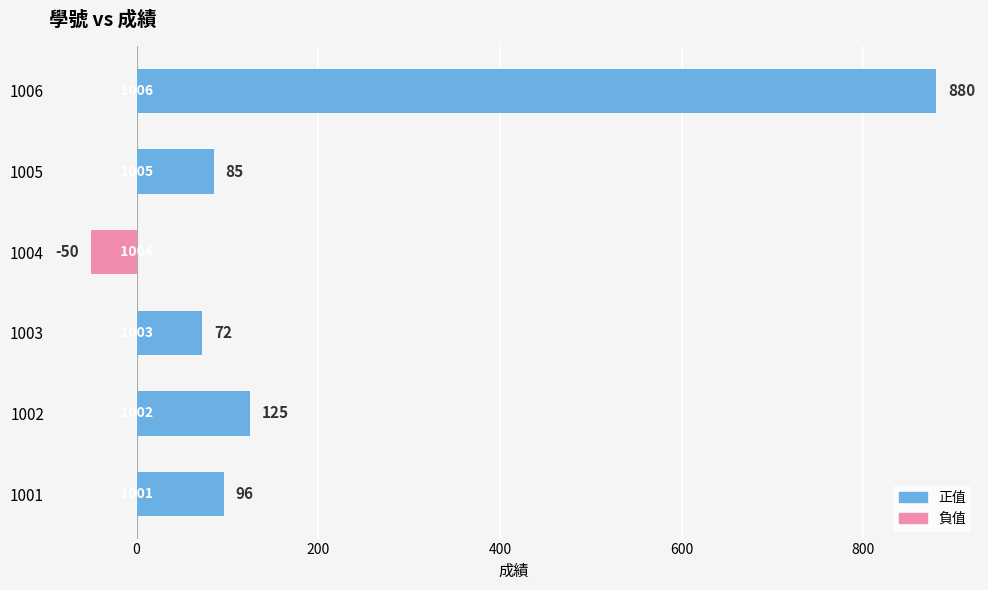

The chart shows a value of 1164 at 1006. True or false?

False